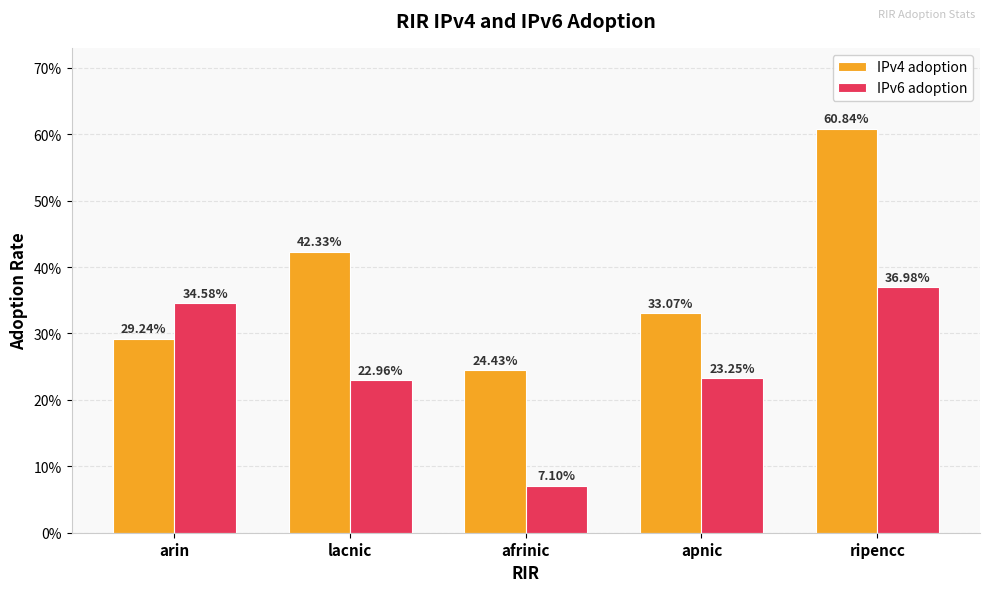

Which series changed the most between arin and apnic?

IPv6 adoption